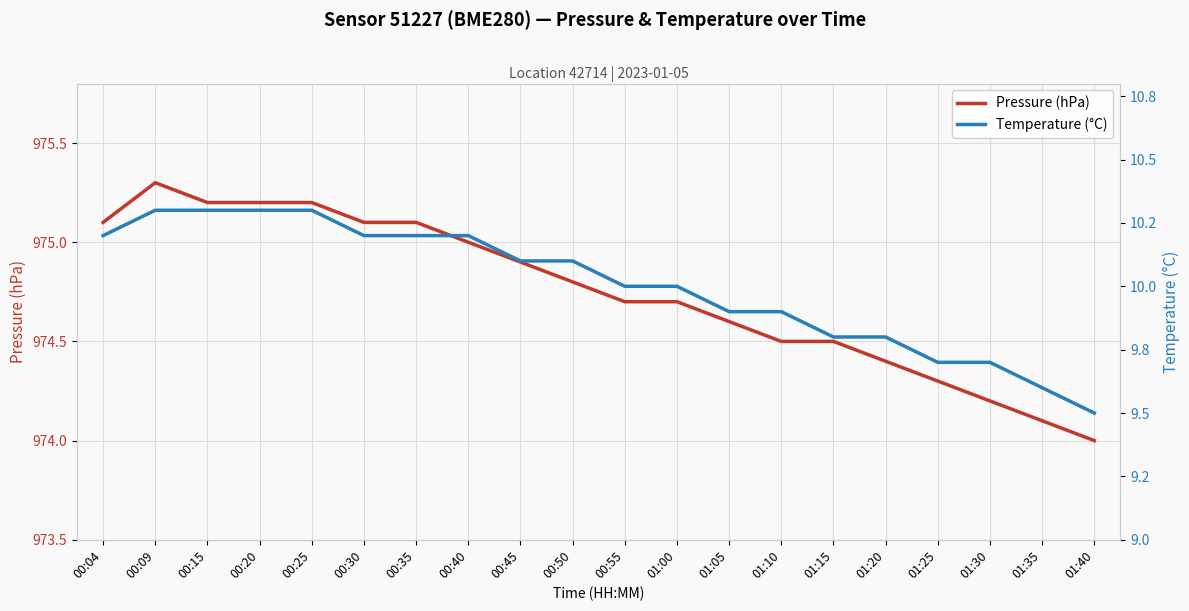

The Temperature (°C) series shows 10.3 at 00:09. True or false?

True